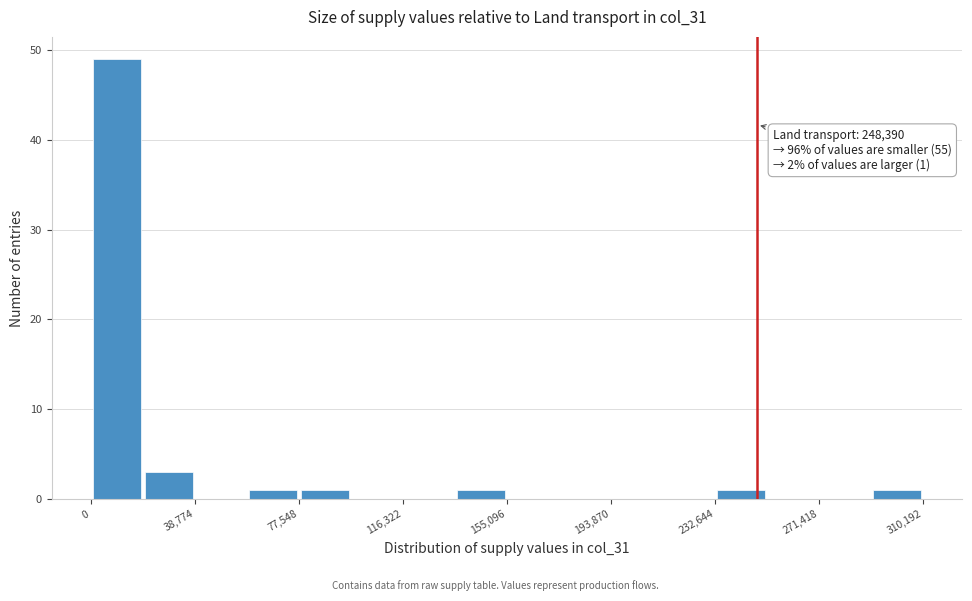

Around what value on the x-axis is the tallest bar? Give the approximate position of its centre, as read against the axis.

10000